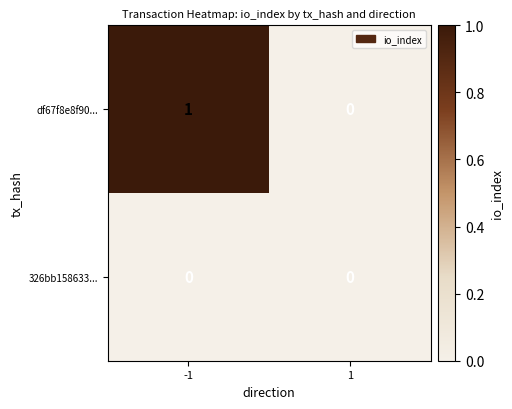

Reading left to right, list all the values displayed in this chart.

df67f8e8f90...: 1	0
326bb158633...: 0	0